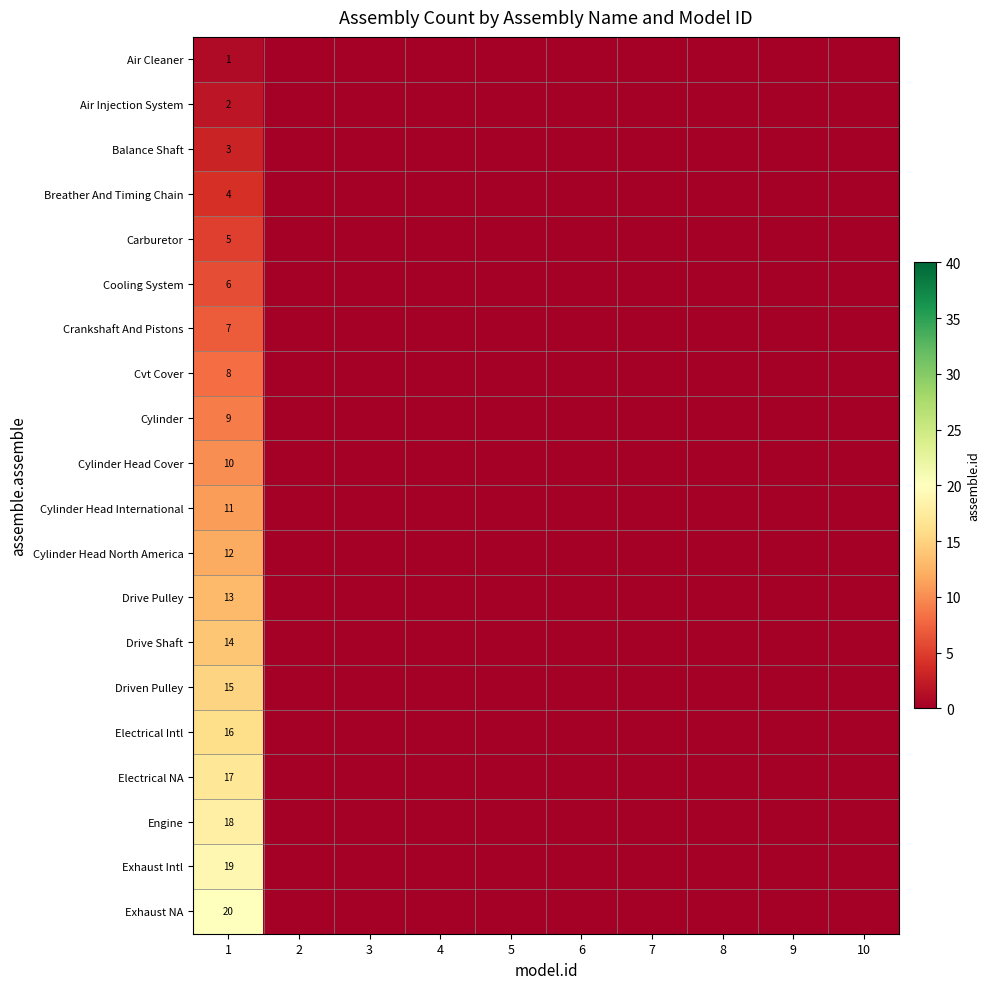

What is the average value of the Cylinder series?

1